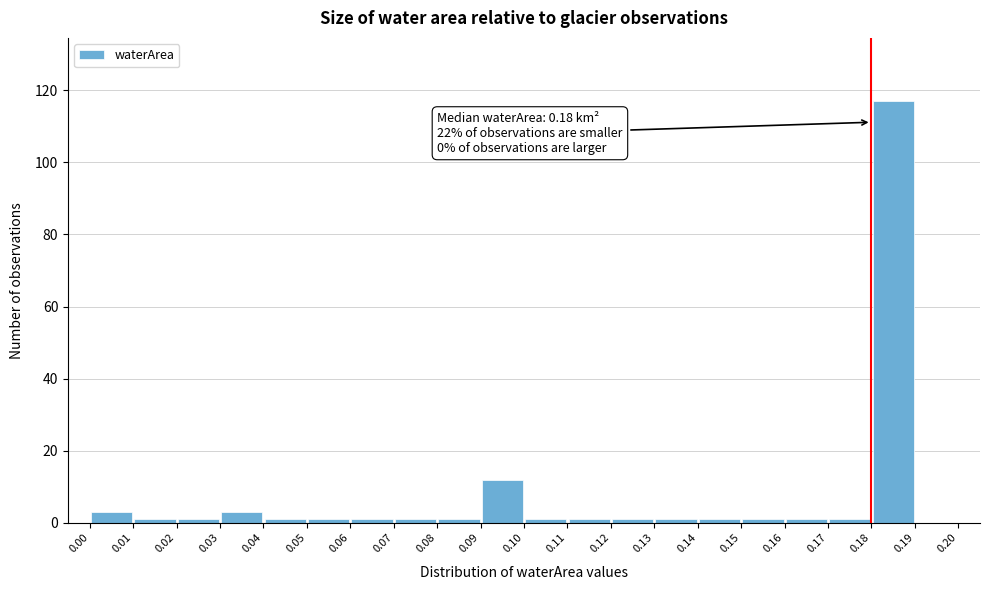

Which range on the x-axis has the tallest bar?

0.18 to 0.19